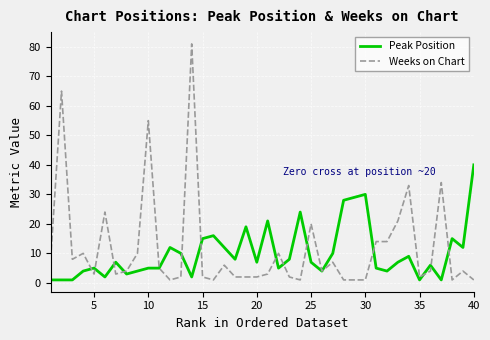

Rank the series by their maximum value, from lowest to highest.

Peak Position, Weeks on Chart